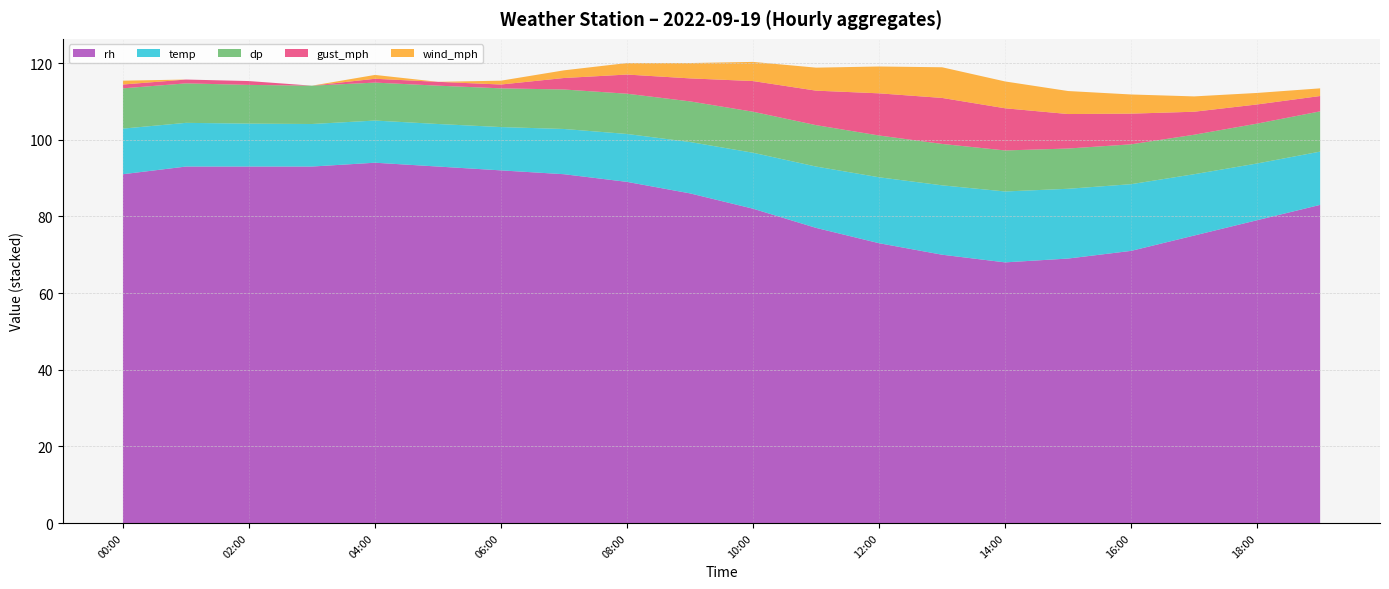

Reading left to right, transcribe all the data shown in this chart.

temp: 2022-09-19 00:00=11.9	2022-09-19 01:00=11.4	2022-09-19 02:00=11.2	2022-09-19 03:00=11.1	2022-09-19 04:00=11.0	2022-09-19 05:00=11.1	2022-09-19 06:00=11.3	2022-09-19 07:00=11.8	2022-09-19 08:00=12.5	2022-09-19 09:00=13.4	2022-09-19 10:00=14.6	2022-09-19 11:00=16.0	2022-09-19 12:00=17.2	2022-09-19 13:00=18.1	2022-09-19 14:00=18.5	2022-09-19 15:00=18.2	2022-09-19 16:00=17.4	2022-09-19 17:00=16.0	2022-09-19 18:00=14.8	2022-09-19 19:00=13.9
dp: 2022-09-19 00:00=10.5	2022-09-19 01:00=10.3	2022-09-19 02:00=10.1	2022-09-19 03:00=10.0	2022-09-19 04:00=9.9	2022-09-19 05:00=10.0	2022-09-19 06:00=10.1	2022-09-19 07:00=10.3	2022-09-19 08:00=10.5	2022-09-19 09:00=10.6	2022-09-19 10:00=10.7	2022-09-19 11:00=10.8	2022-09-19 12:00=10.9	2022-09-19 13:00=10.8	2022-09-19 14:00=10.7	2022-09-19 15:00=10.5	2022-09-19 16:00=10.4	2022-09-19 17:00=10.3	2022-09-19 18:00=10.4	2022-09-19 19:00=10.5
wind_mph: 2022-09-19 00:00=1.0	2022-09-19 01:00=0.0	2022-09-19 02:00=0.0	2022-09-19 03:00=0.0	2022-09-19 04:00=1.0	2022-09-19 05:00=0.0	2022-09-19 06:00=1.0	2022-09-19 07:00=2.0	2022-09-19 08:00=3.0	2022-09-19 09:00=4.0	2022-09-19 10:00=5.0	2022-09-19 11:00=6.0	2022-09-19 12:00=7.0	2022-09-19 13:00=8.0	2022-09-19 14:00=7.0	2022-09-19 15:00=6.0	2022-09-19 16:00=5.0	2022-09-19 17:00=4.0	2022-09-19 18:00=3.0	2022-09-19 19:00=2.0
gust_mph: 2022-09-19 00:00=1.0	2022-09-19 01:00=1.0	2022-09-19 02:00=1.0	2022-09-19 03:00=0.0	2022-09-19 04:00=1.0	2022-09-19 05:00=1.0	2022-09-19 06:00=1.0	2022-09-19 07:00=3.0	2022-09-19 08:00=5.0	2022-09-19 09:00=6.0	2022-09-19 10:00=8.0	2022-09-19 11:00=9.0	2022-09-19 12:00=11.0	2022-09-19 13:00=12.0	2022-09-19 14:00=11.0	2022-09-19 15:00=9.0	2022-09-19 16:00=8.0	2022-09-19 17:00=6.0	2022-09-19 18:00=5.0	2022-09-19 19:00=4.0
rh: 2022-09-19 00:00=91.0	2022-09-19 01:00=93.0	2022-09-19 02:00=93.0	2022-09-19 03:00=93.0	2022-09-19 04:00=94.0	2022-09-19 05:00=93.0	2022-09-19 06:00=92.0	2022-09-19 07:00=91.0	2022-09-19 08:00=89.0	2022-09-19 09:00=86.0	2022-09-19 10:00=82.0	2022-09-19 11:00=77.0	2022-09-19 12:00=73.0	2022-09-19 13:00=70.0	2022-09-19 14:00=68.0	2022-09-19 15:00=69.0	2022-09-19 16:00=71.0	2022-09-19 17:00=75.0	2022-09-19 18:00=79.0	2022-09-19 19:00=83.0